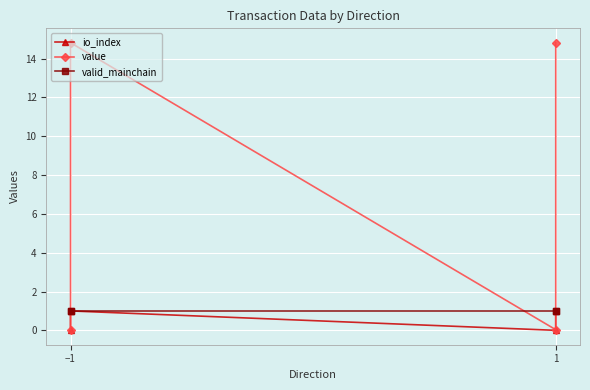

What is the difference between the second highest and minimum values in the io_index series?

1.0